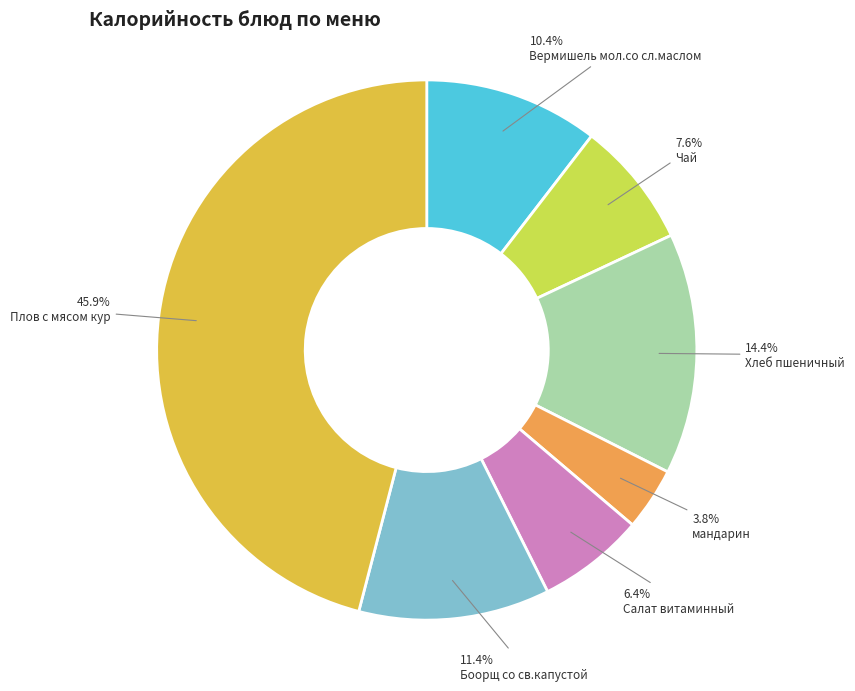

Rank the categories by value from lowest to highest.

мандарин, Салат витаминный, Чай, Вермишель мол.со сл.маслом, Боорщ со св.капустой, Хлеб пшеничный, Плов с мясом кур